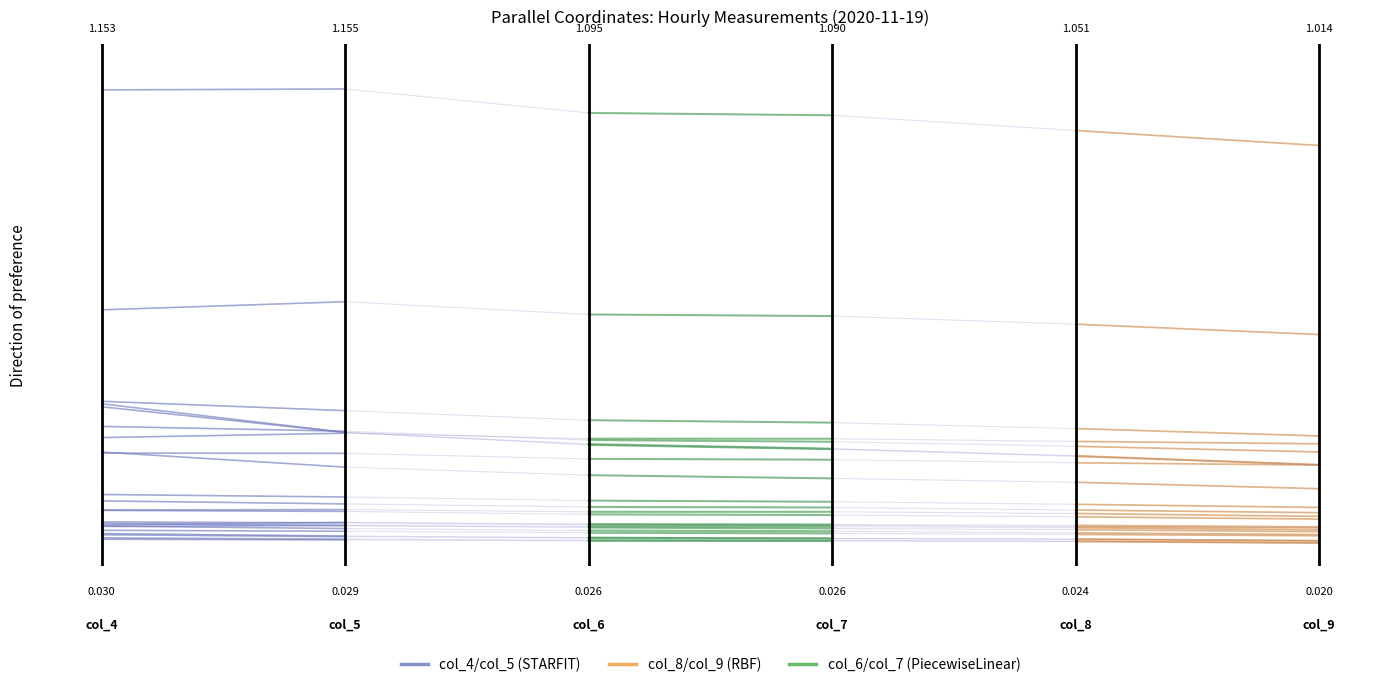

Which series has the widest spread of values?

STARFIT